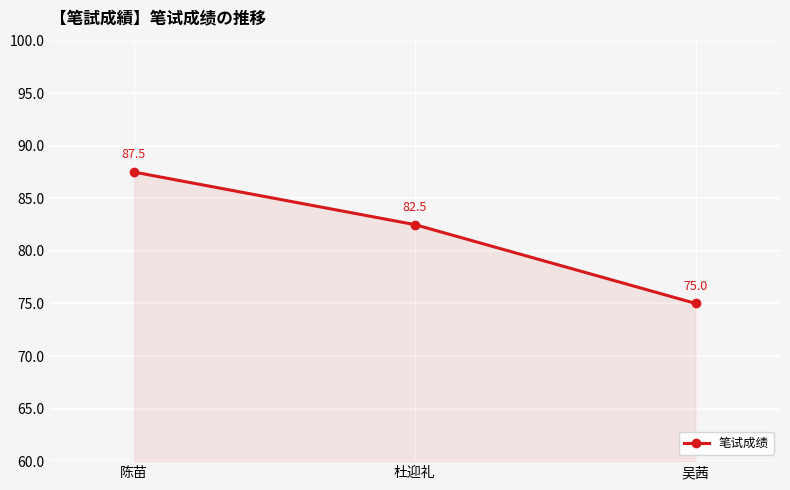

What is the greatest value displayed?

87.5